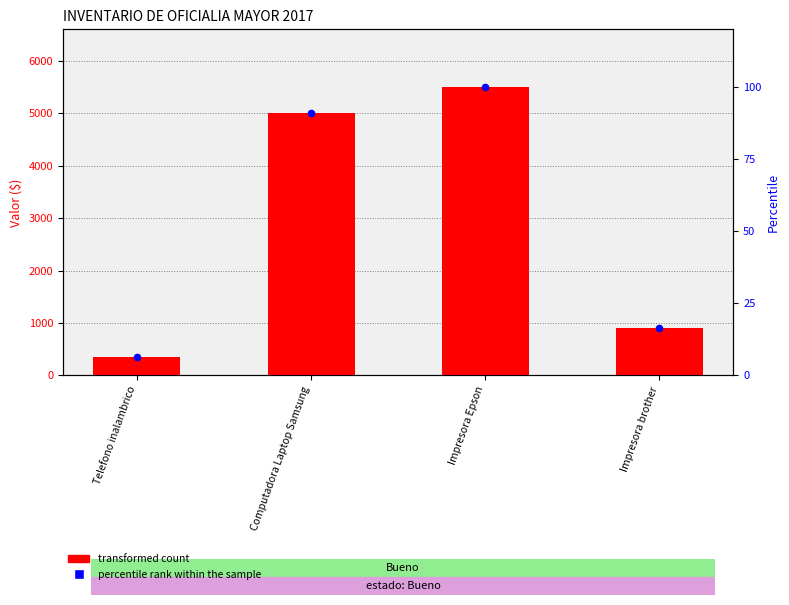

What are all the series names shown in the legend?

transformed count, percentile rank within the sample